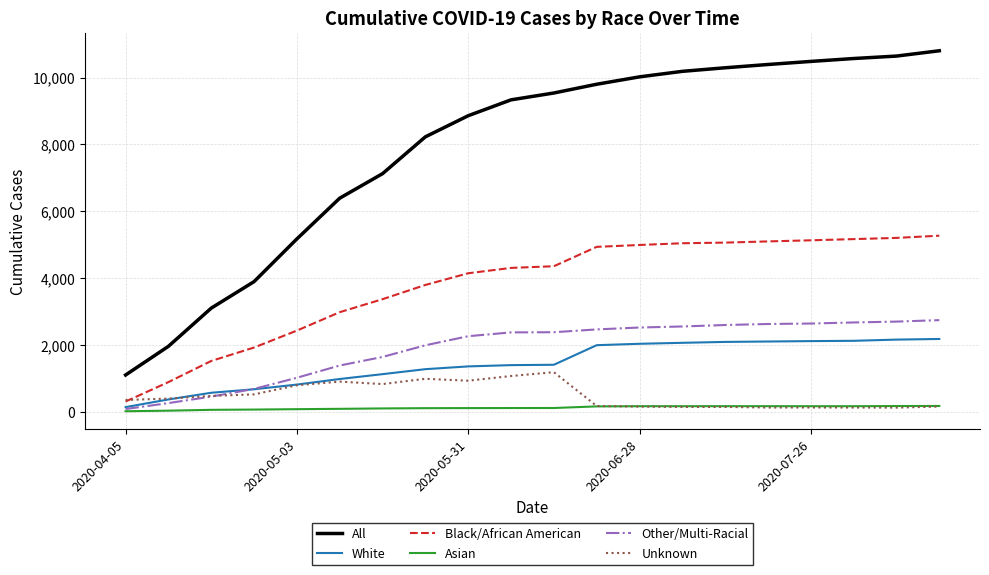

True or false: All and White intersect in this chart.

False